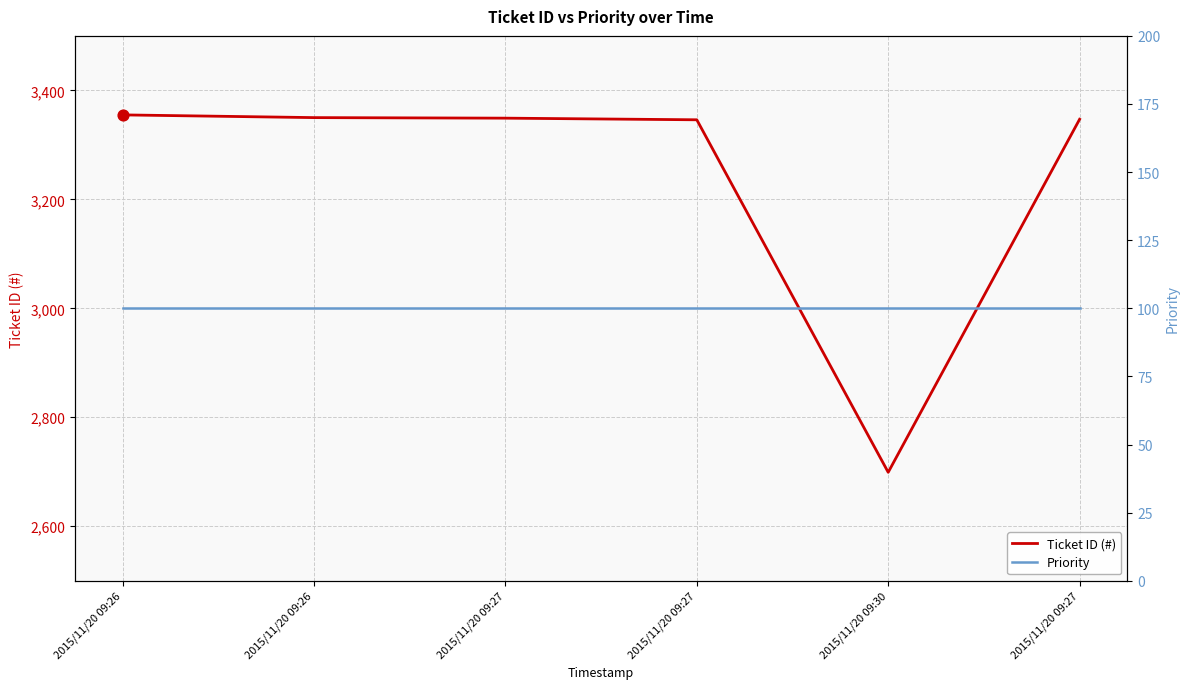

Which series reaches the minimum Y coordinate?

Priority